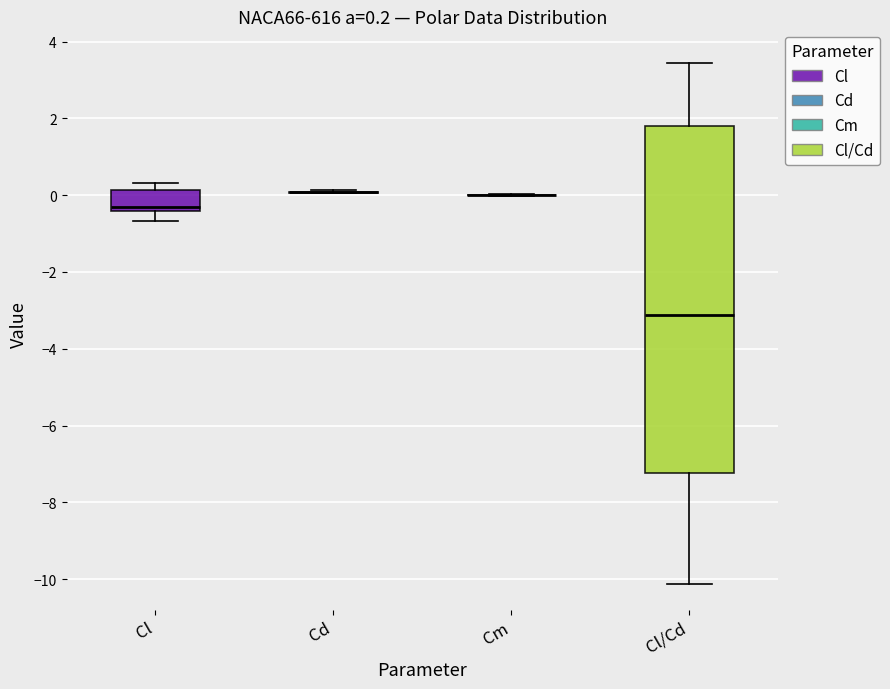

Comparing the boxes themselves (not the whiskers), which one is the tallest?

Cl/Cd